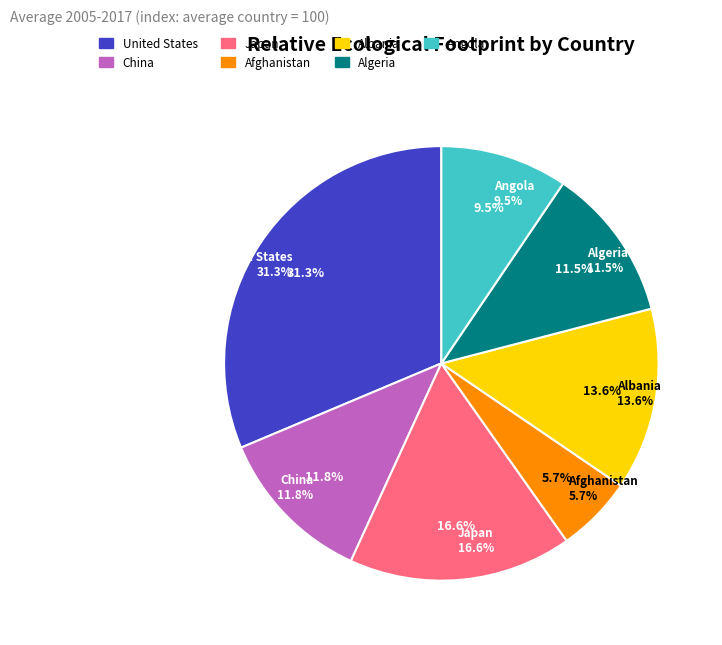

To the nearest percent, what percentage of the pie is Albania?

14%